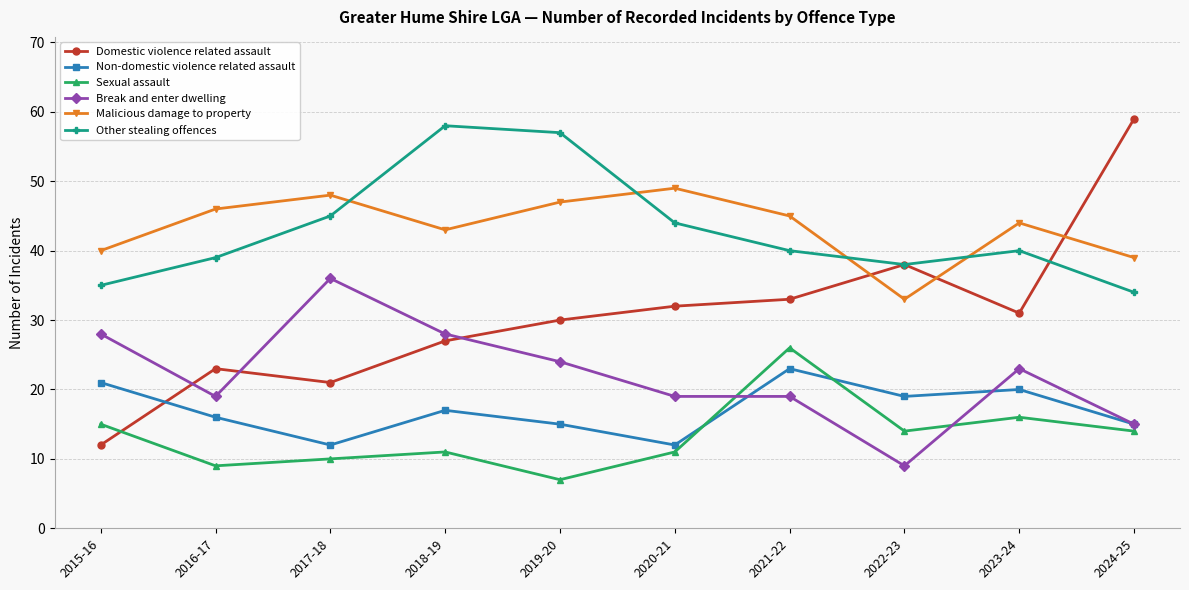

At how many categories does at least one series exceed 51?

3